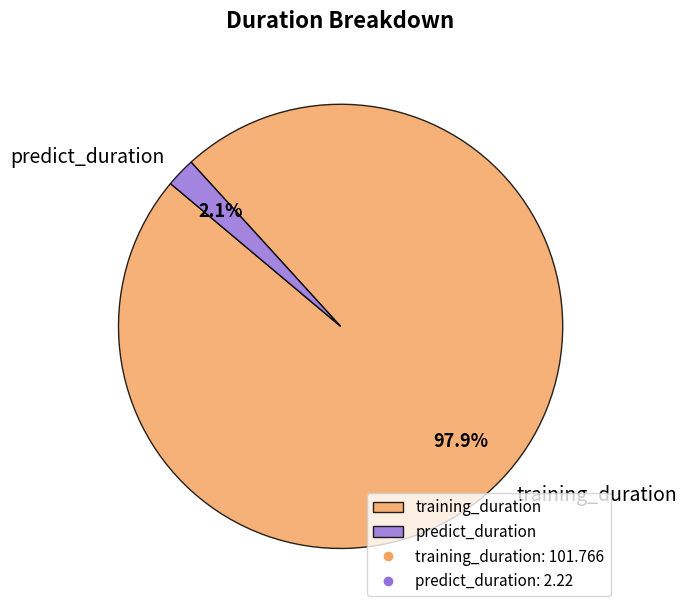

Which slice is the smallest?

predict_duration